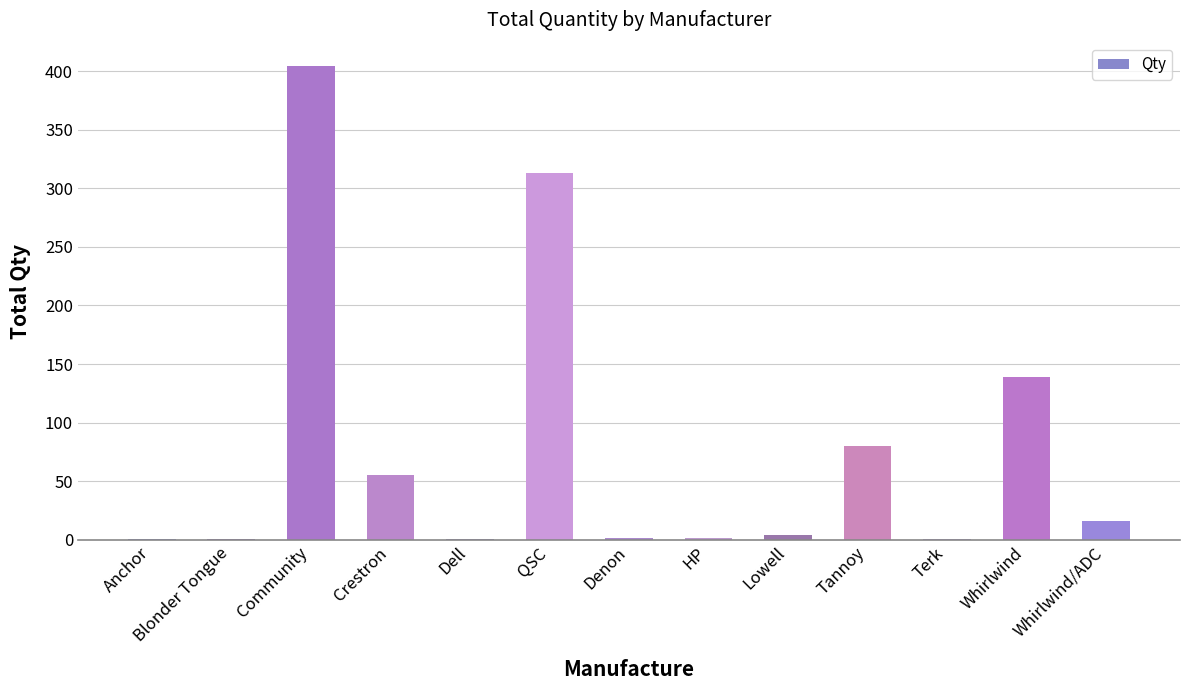

Which category has the highest value across all series?

Community